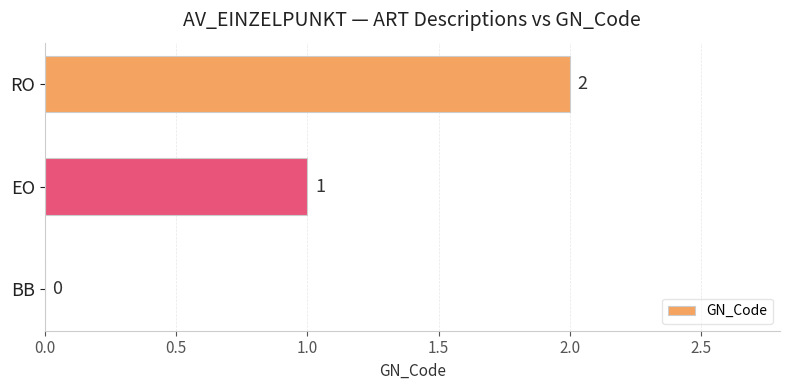

Approximately how many times larger is the value at RO compared to EO?

2.0